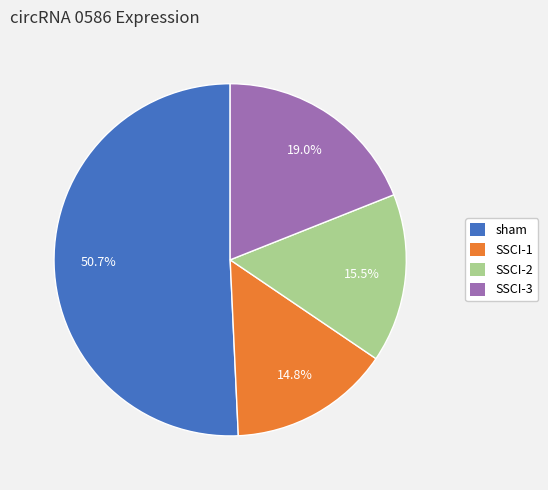

To the nearest percent, what is the average slice percentage?

25%